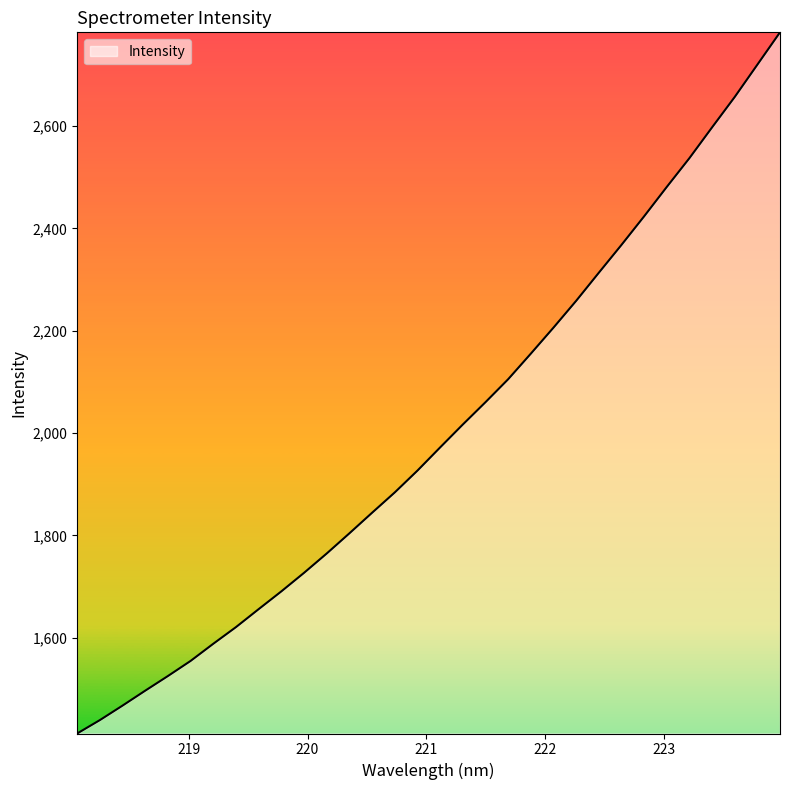

What is the difference between the maximum and minimum values?

1370.1